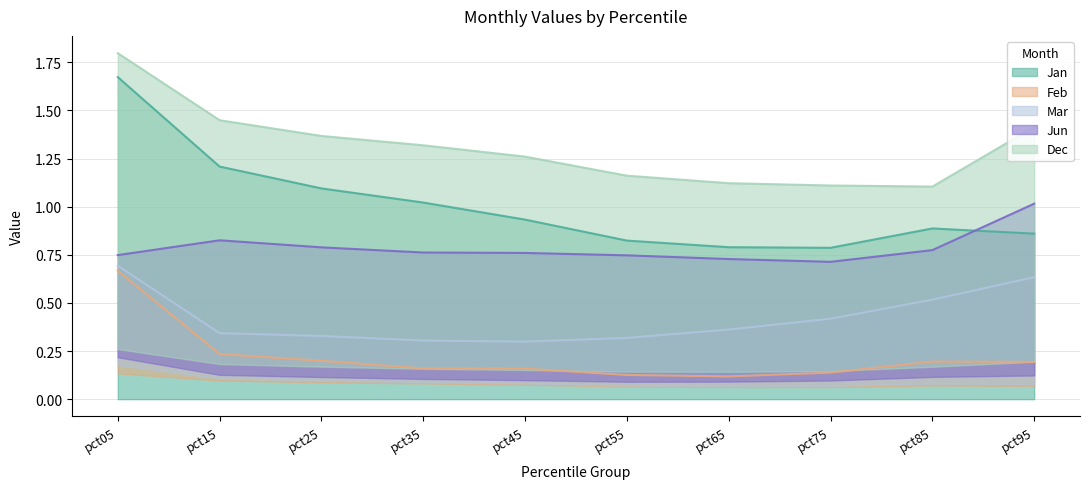

How many data points does each series have?

10